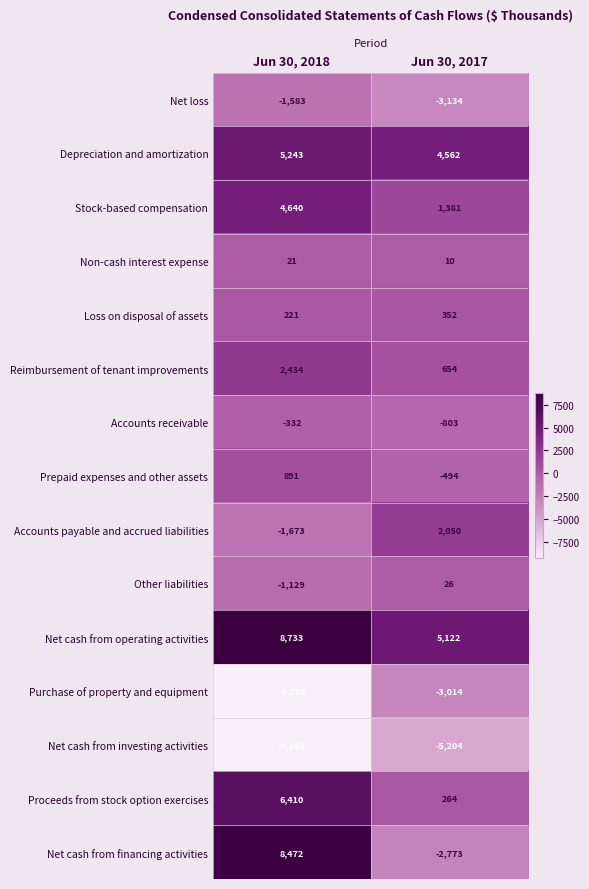

At which category is the sum across all series the highest?

Jun 30, 2018